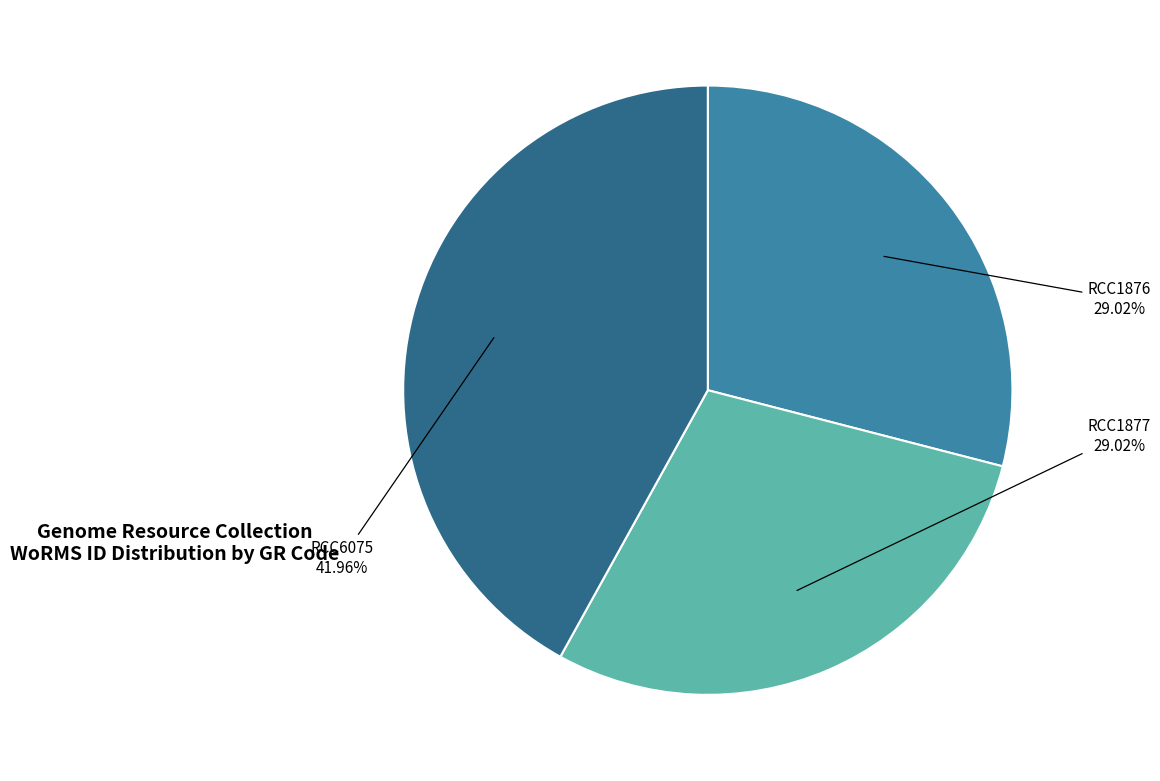

Is there a majority slice in this chart?

No